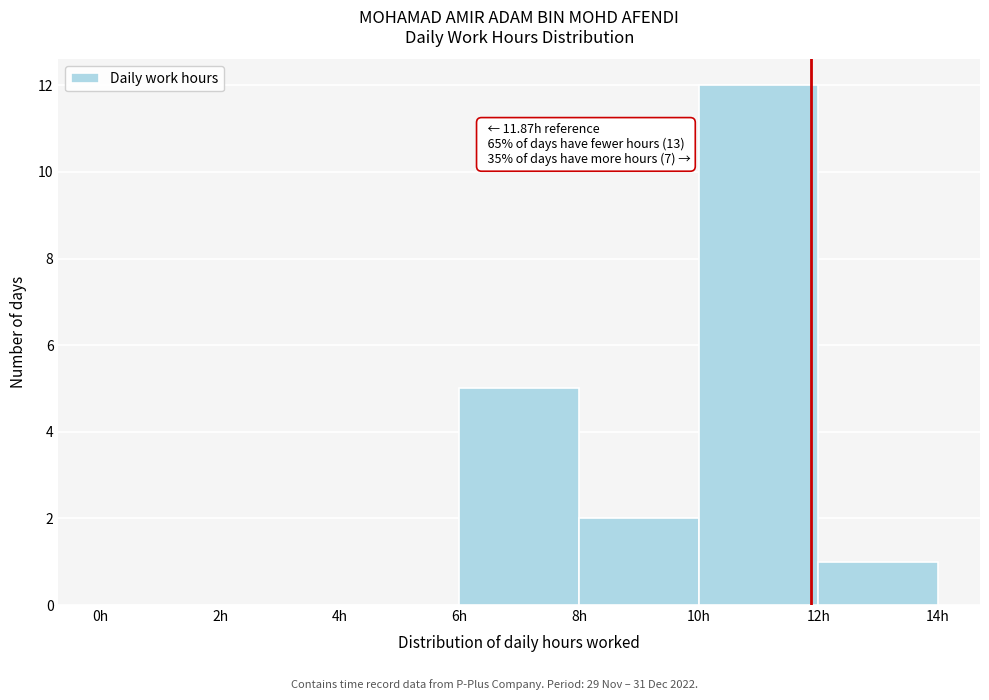

Which range on the x-axis has the tallest bar?

10 to 12